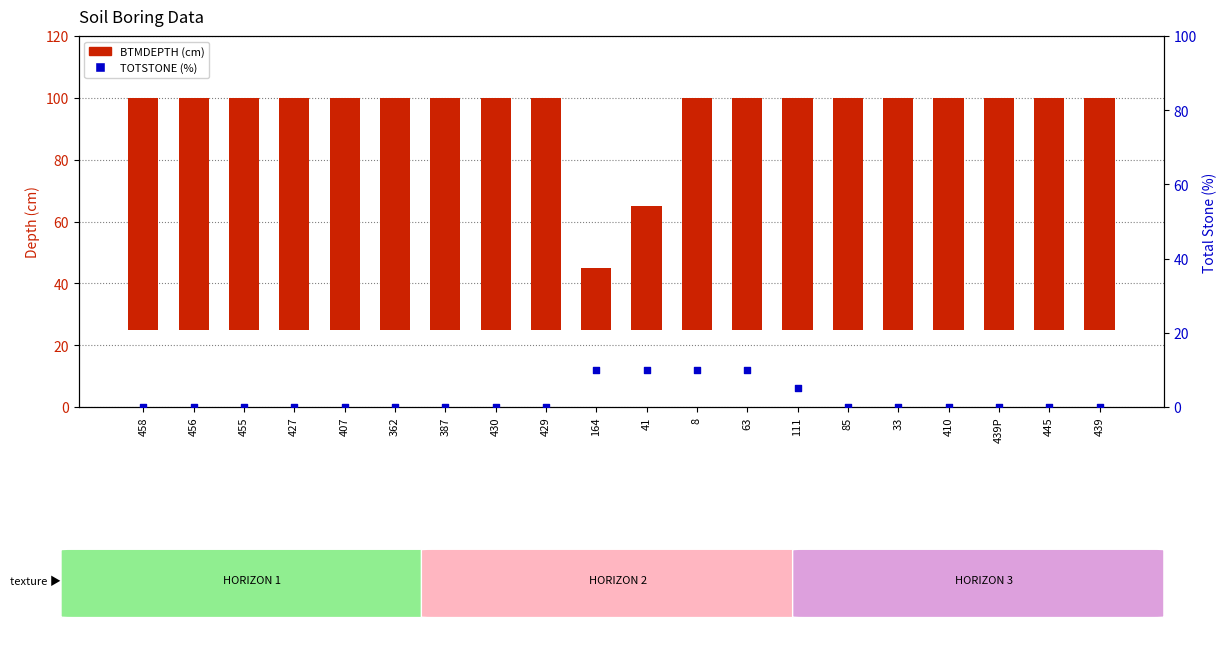

Which series has the largest total across all categories?

BTMDEPTH